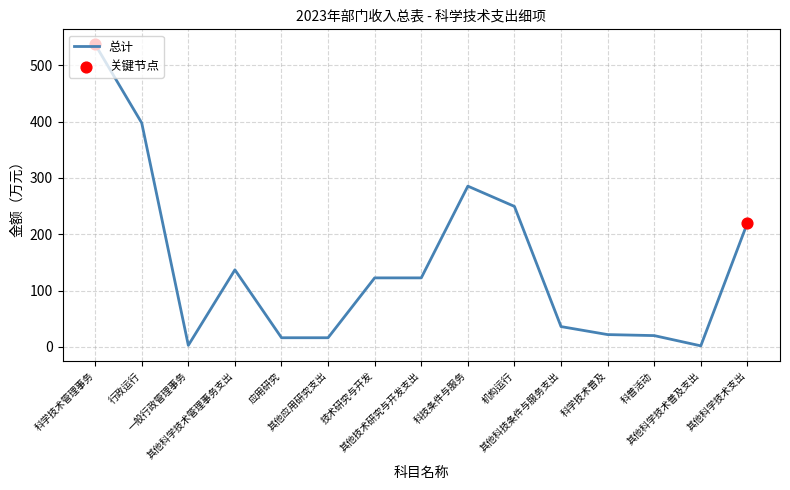

Between 其他科学技术普及支出 and 其他科学技术管理事务支出, which is larger?

其他科学技术管理事务支出